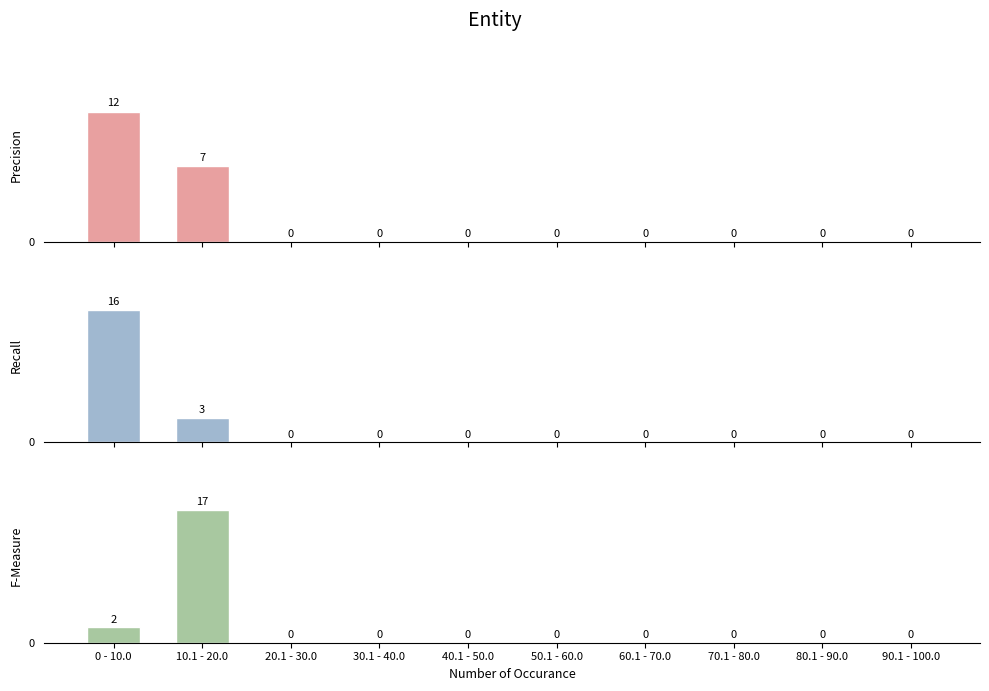

The value of Recall at 0 - 10.0 is 16. True or false?

True